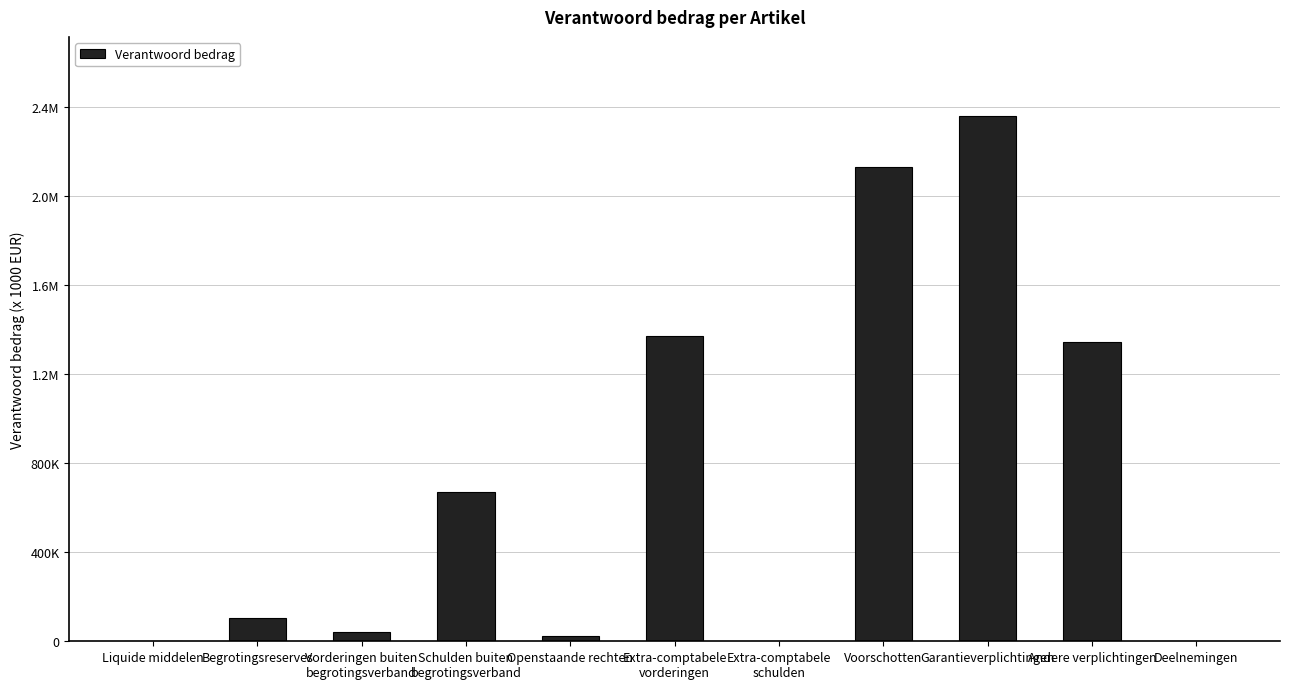

True or false: the data shows 170507 at Begrotingsreserves.

False